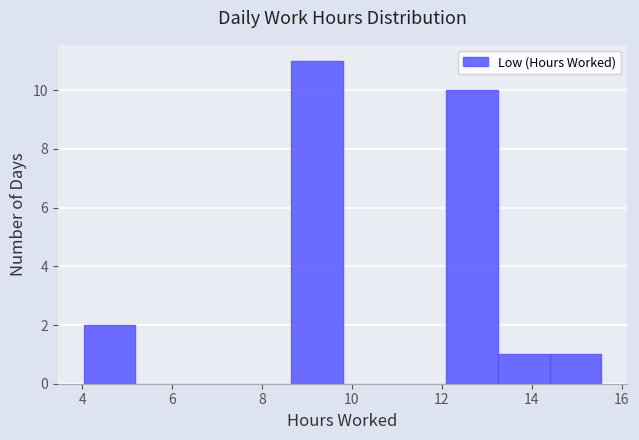

Which range on the x-axis has the tallest bar?

8.6 to 9.8